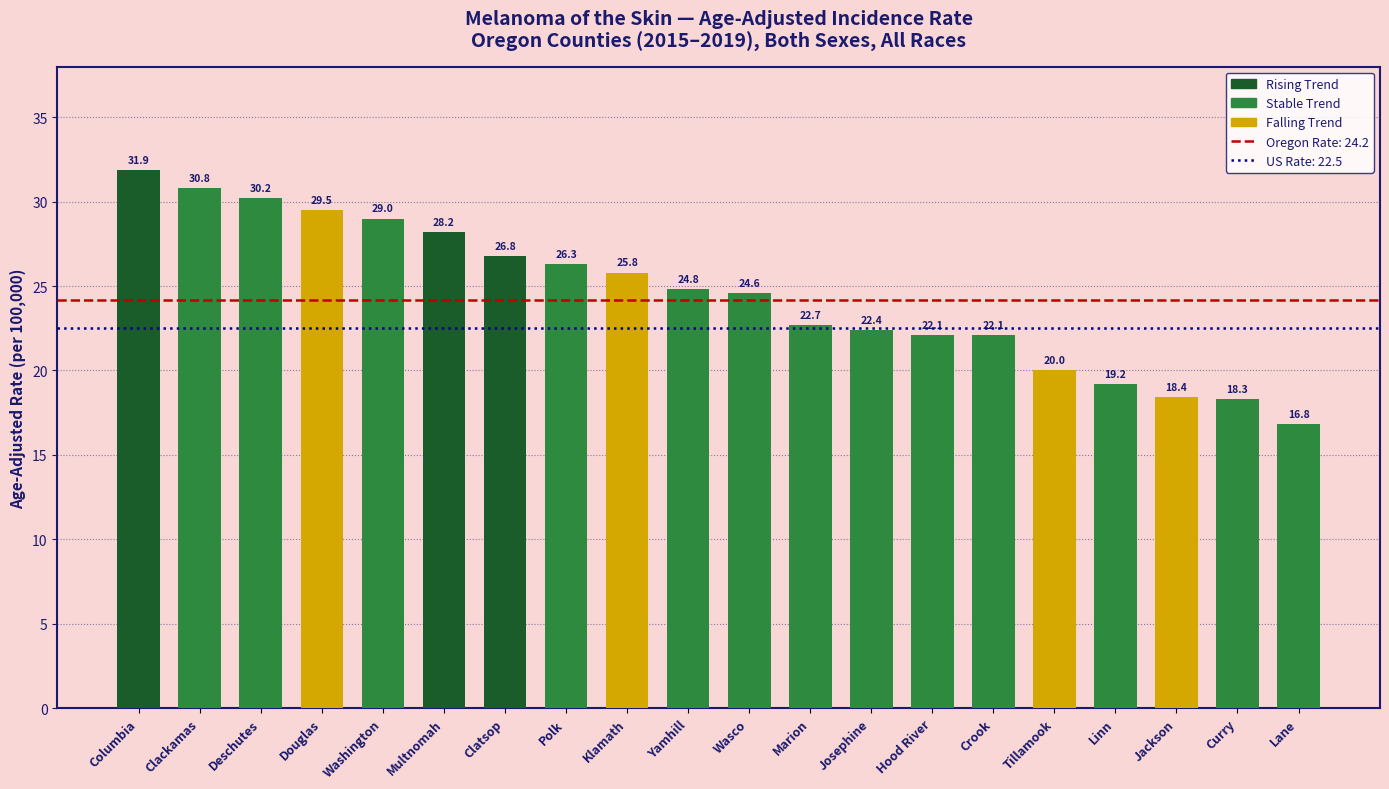

The chart shows a value of 20.0 at Tillamook. True or false?

True